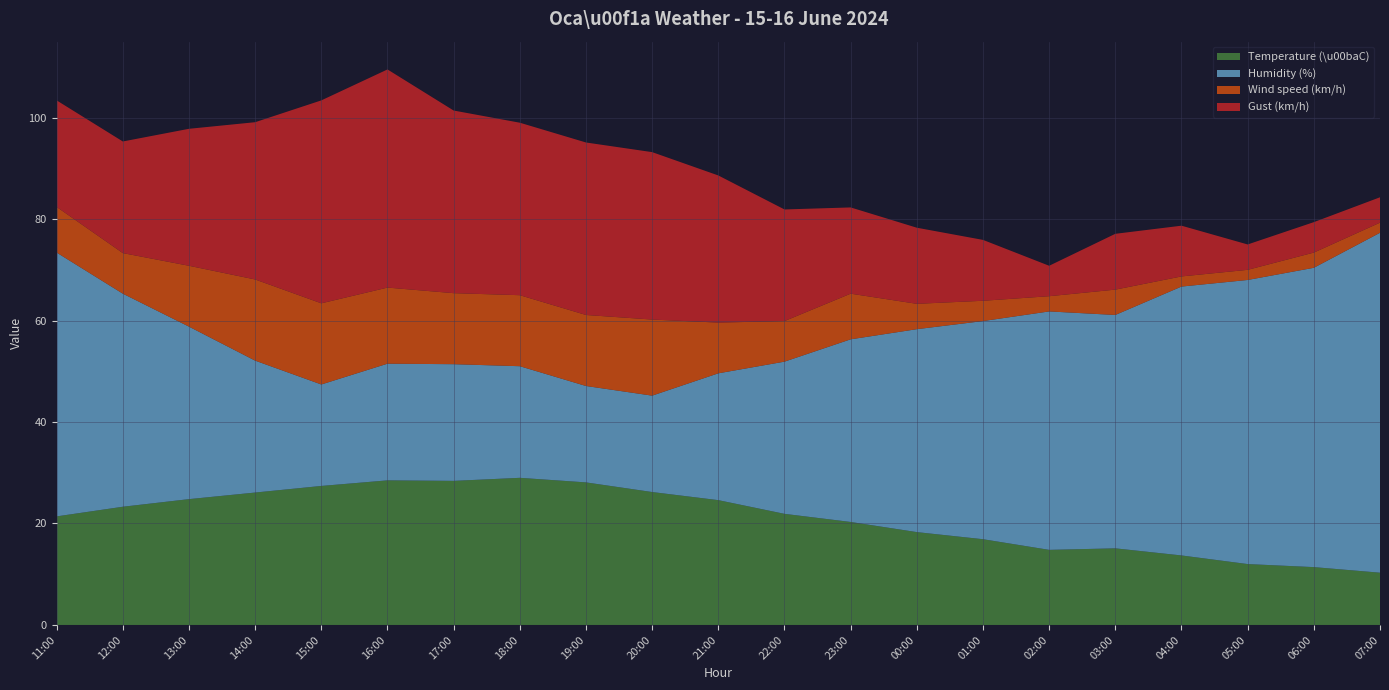

Reading left to right, what are all the values shown in this chart?

Temperature (\u00baC): 11:00=21.4	12:00=23.3	13:00=24.8	14:00=26.1	15:00=27.4	16:00=28.5	17:00=28.4	18:00=29.0	19:00=28.1	20:00=26.2	21:00=24.6	22:00=21.9	23:00=20.3	00:00=18.3	01:00=16.9	02:00=14.8	03:00=15.1	04:00=13.7	05:00=12.0	06:00=11.4	07:00=10.3
Humidity (%): 11:00=52.0	12:00=42.0	13:00=34.0	14:00=26.0	15:00=20.0	16:00=23.0	17:00=23.0	18:00=22.0	19:00=19.0	20:00=19.0	21:00=25.0	22:00=30.0	23:00=36.0	00:00=40.0	01:00=43.0	02:00=47.0	03:00=46.0	04:00=53.0	05:00=56.0	06:00=59.0	07:00=67.0
Wind speed (km/h): 11:00=9.0	12:00=8.0	13:00=12.0	14:00=16.0	15:00=16.0	16:00=15.0	17:00=14.0	18:00=14.0	19:00=14.0	20:00=15.0	21:00=10.0	22:00=8.0	23:00=9.0	00:00=5.0	01:00=4.0	02:00=3.0	03:00=5.0	04:00=2.0	05:00=2.0	06:00=3.0	07:00=2.0
Gust (km/h): 11:00=21.0	12:00=22.0	13:00=27.0	14:00=31.0	15:00=40.0	16:00=43.0	17:00=36.0	18:00=34.0	19:00=34.0	20:00=33.0	21:00=29.0	22:00=22.0	23:00=17.0	00:00=15.0	01:00=12.0	02:00=6.0	03:00=11.0	04:00=10.0	05:00=5.0	06:00=6.0	07:00=5.0